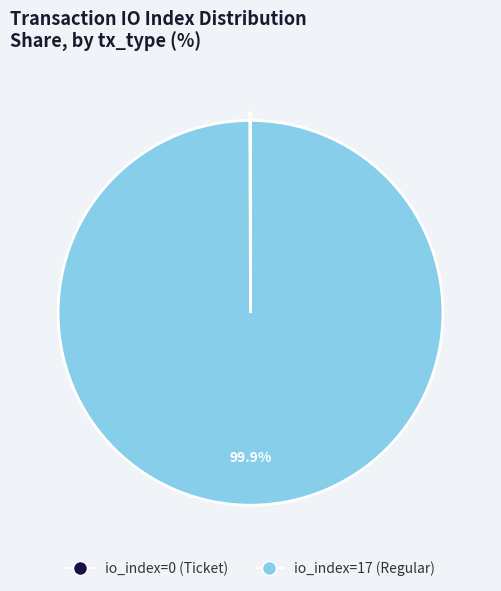

Is there any slice that represents more than half of the pie?

Yes